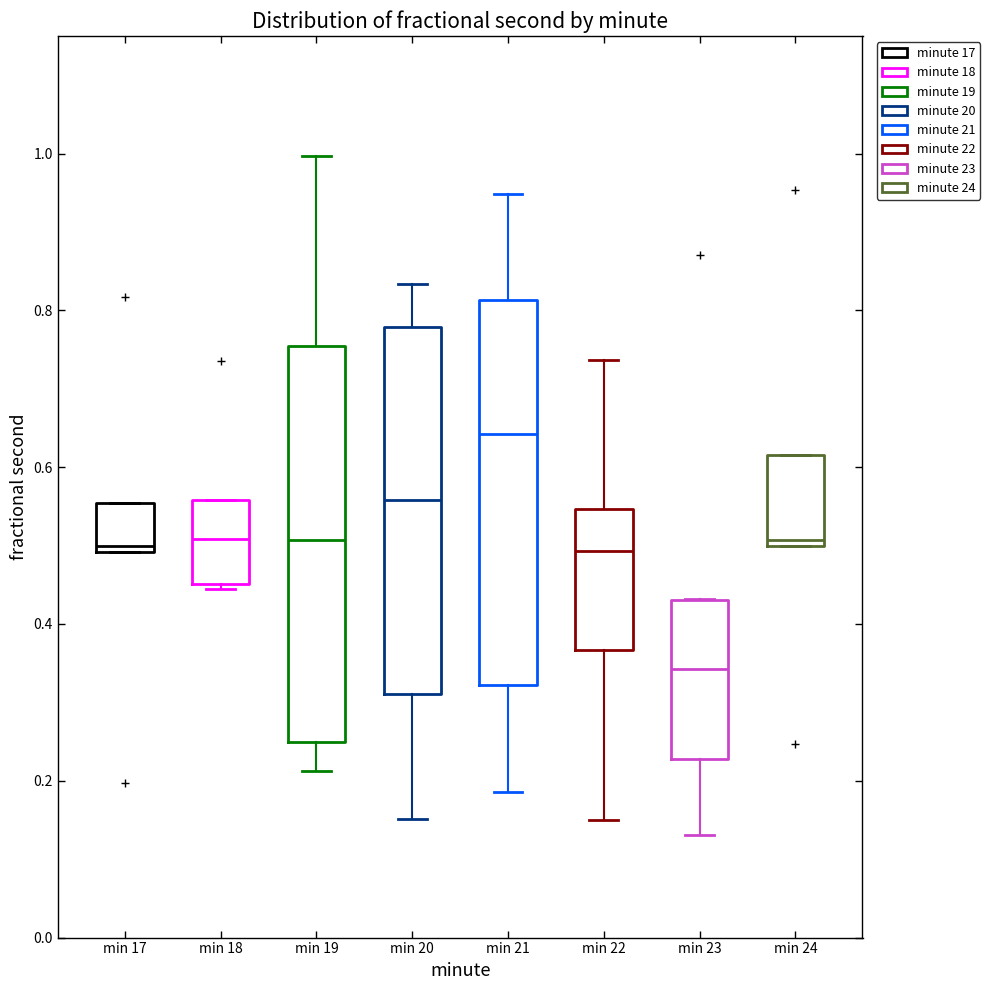

Which box has the highest median line?

min 21